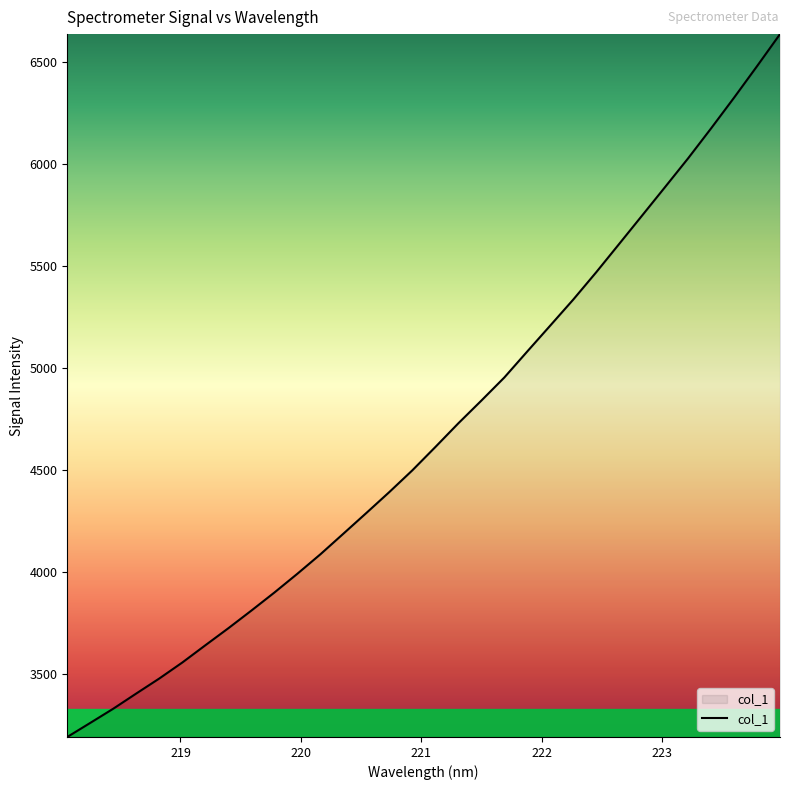

What is the difference between the maximum and minimum values?

3444.2